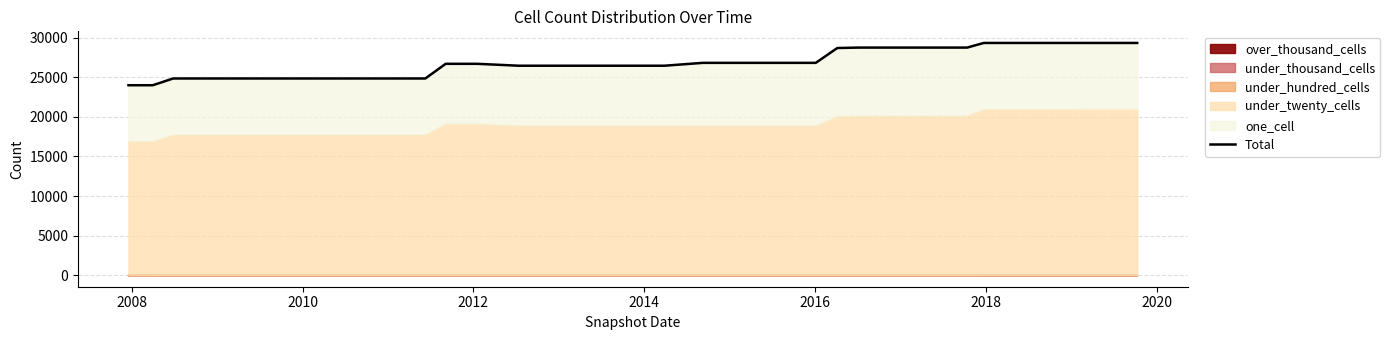

How many lines are shown in the chart?

1